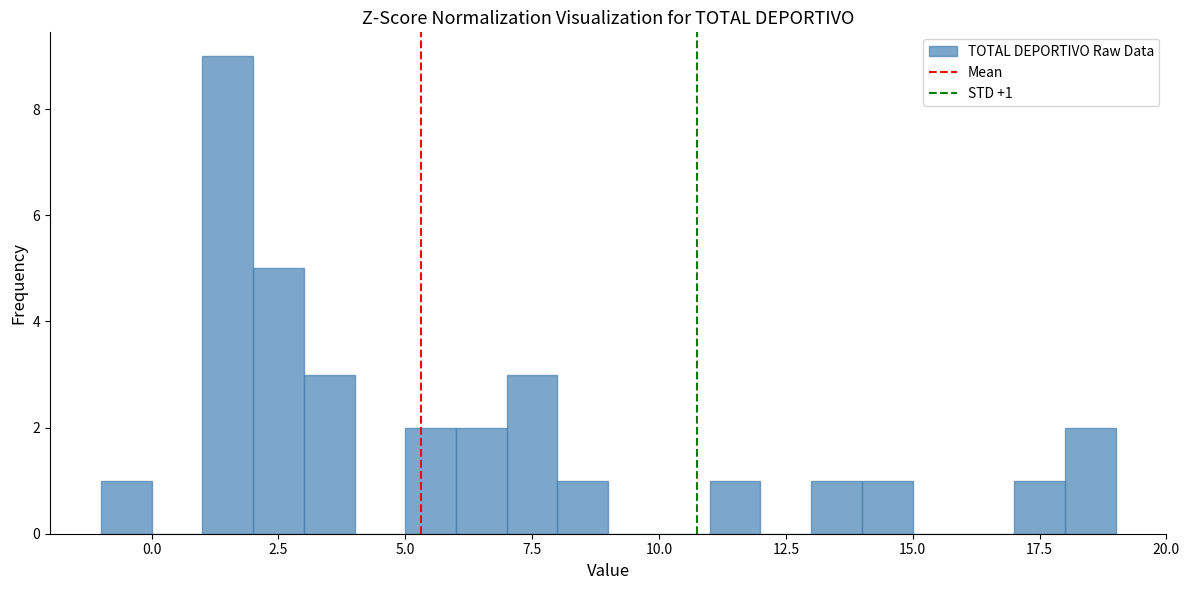

Read against the x-axis, roughly where is the centre of the tallest bar?

1.5